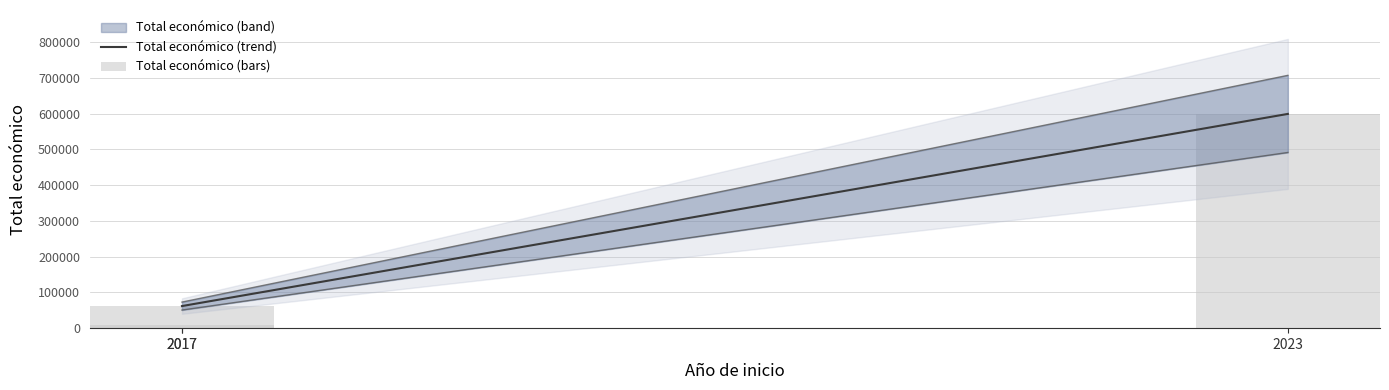

True or false: the data shows 1014999 at 2023.

False